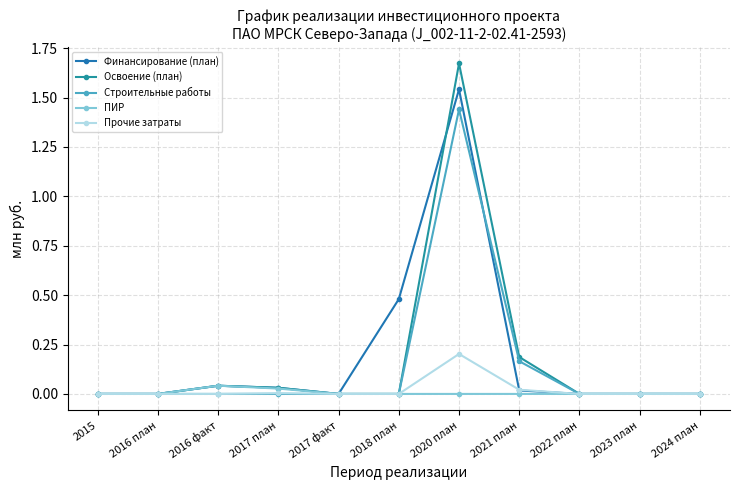

Does the chart have visible grid lines?

Yes